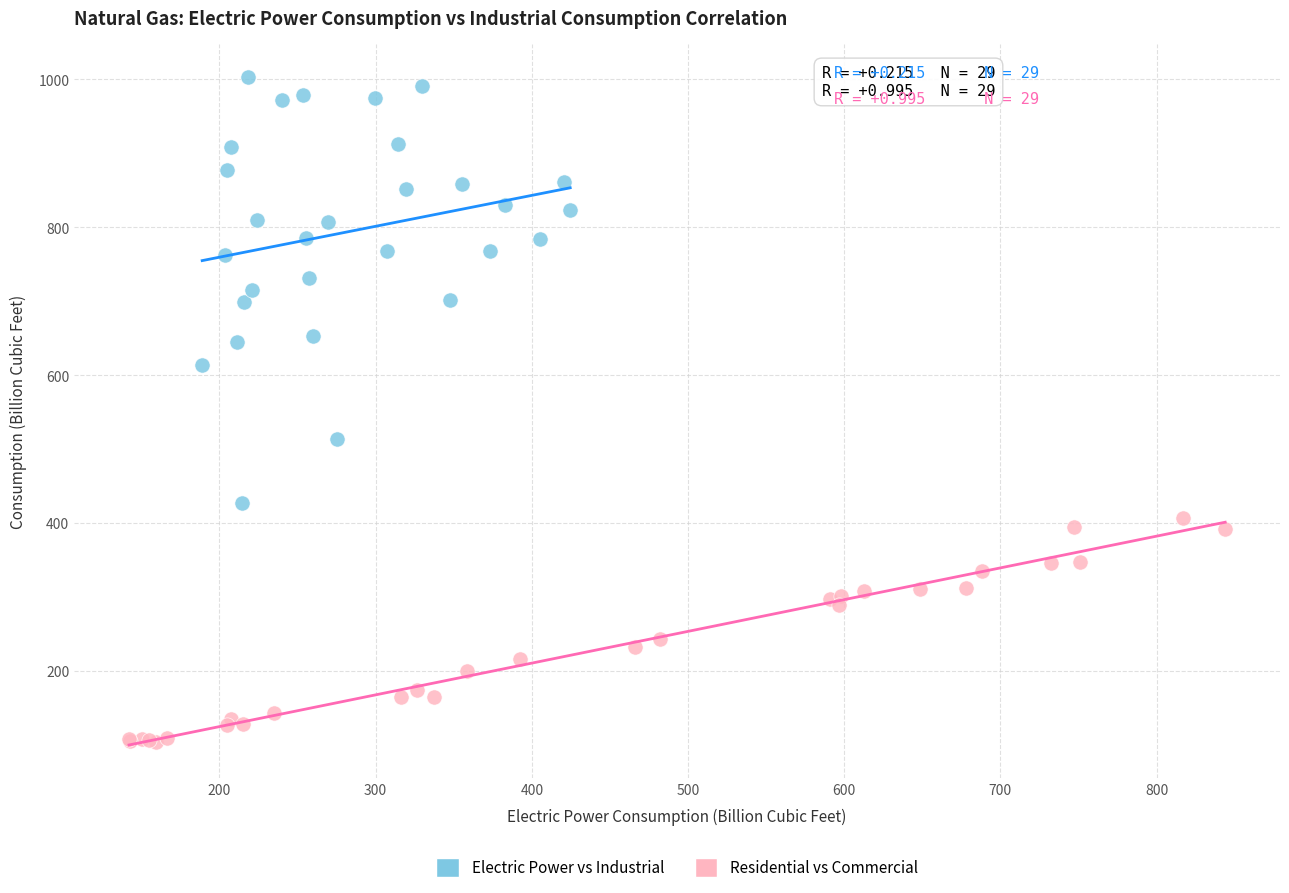

What are all the series names shown in the legend?

Electric Power vs Industrial, Residential vs Commercial